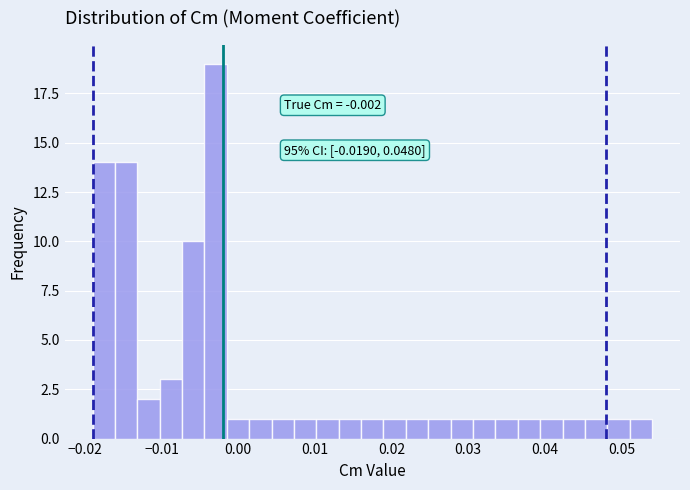

Read against the x-axis, roughly where is the centre of the tallest bar?

-0.003